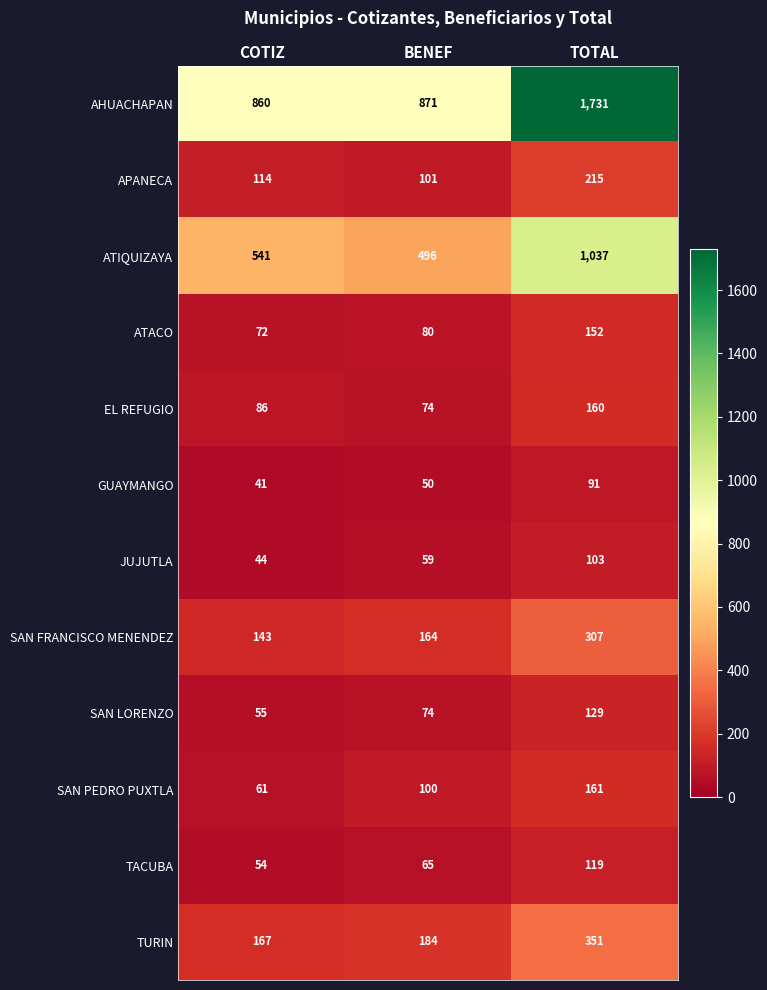

Which category has the highest value across all series?

TOTAL